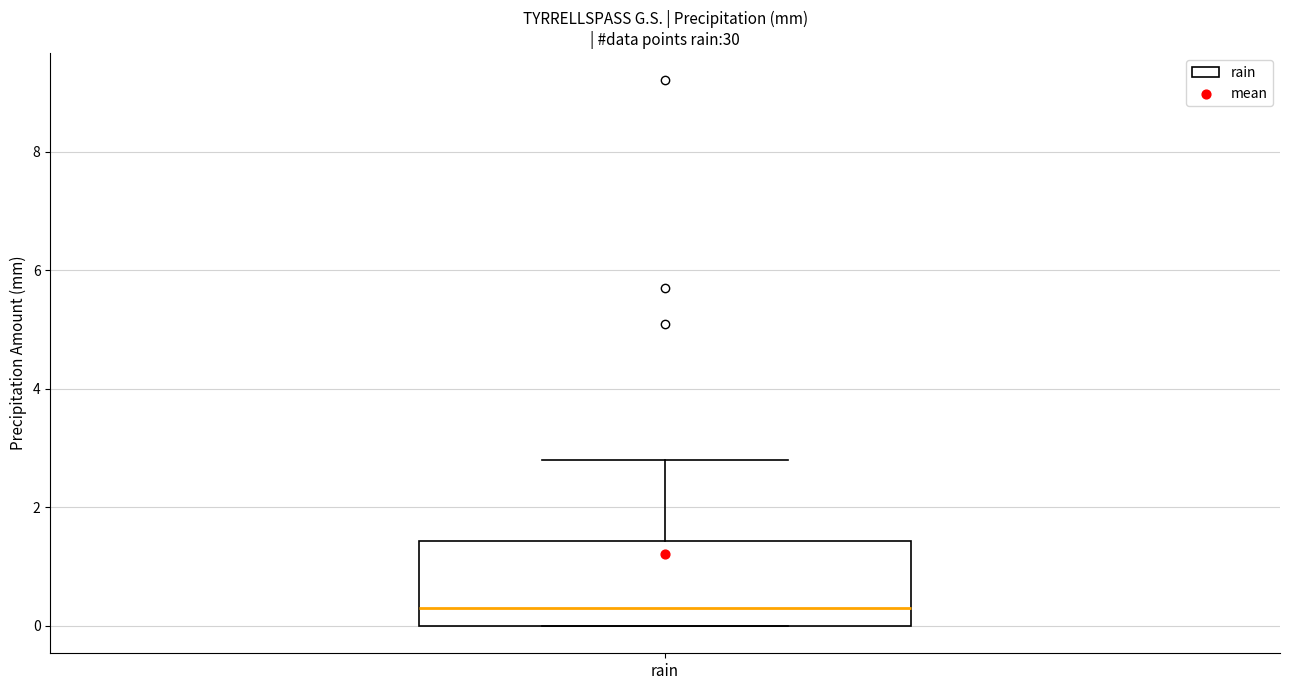

Where does the median line of the box for rain sit on the y-axis? The values are not printed on the chart, so give them approximately, as read against the axis.

0.4